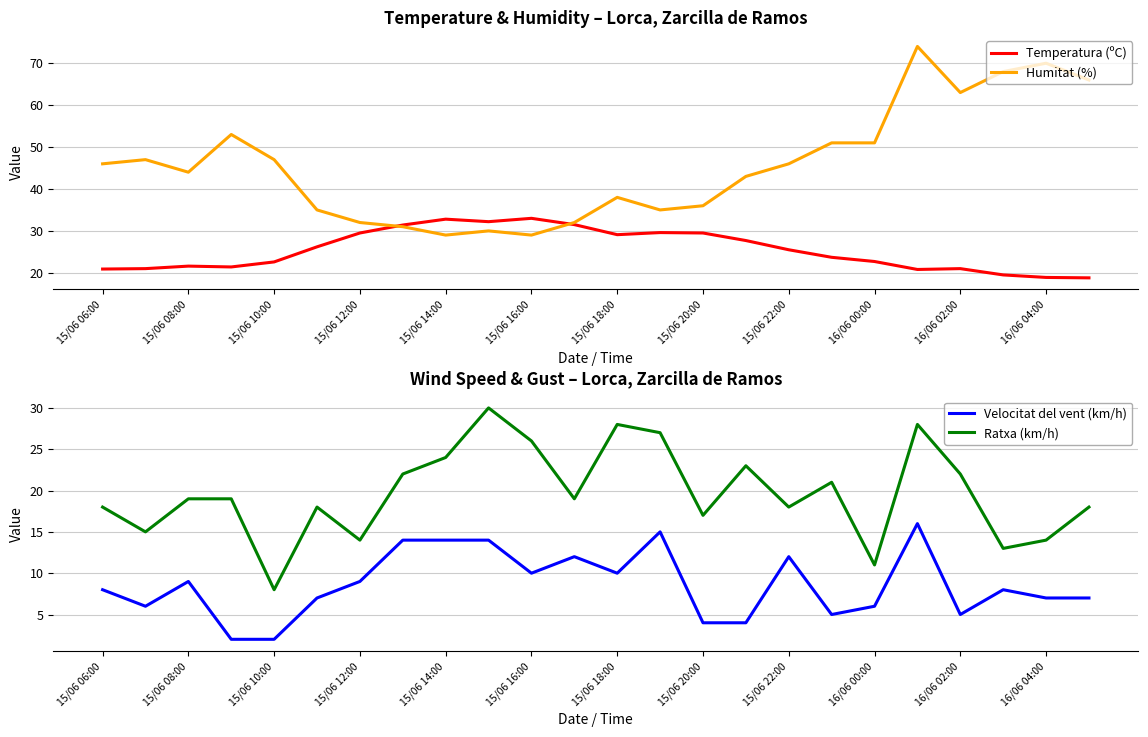

What are all the series names shown in the legend?

Temperatura (ºC), Humitat (%), Velocitat del vent (km/h), Ratxa (km/h)